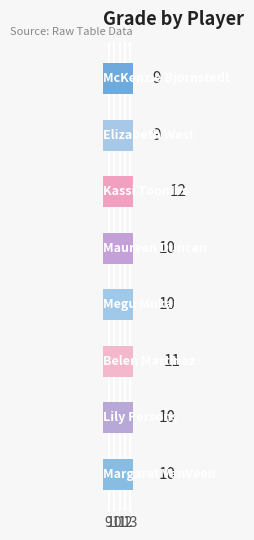

How many bars are there in total?

8